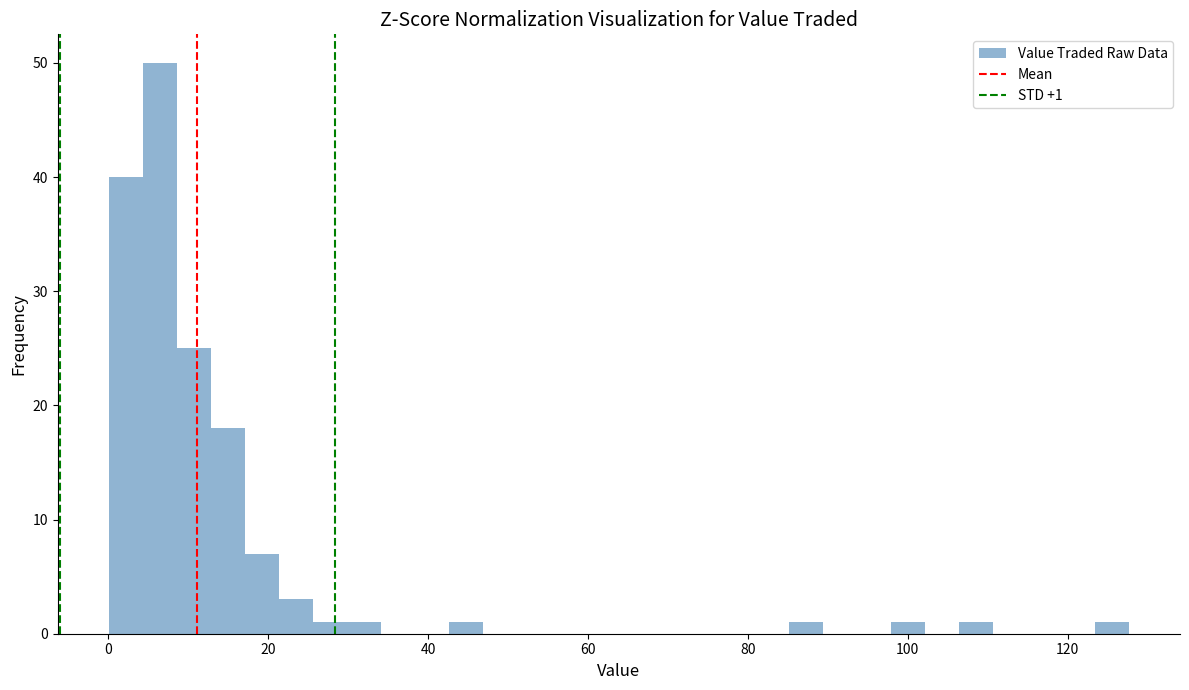

Around what value on the x-axis is the tallest bar? Give the approximate position of its centre, as read against the axis.

6